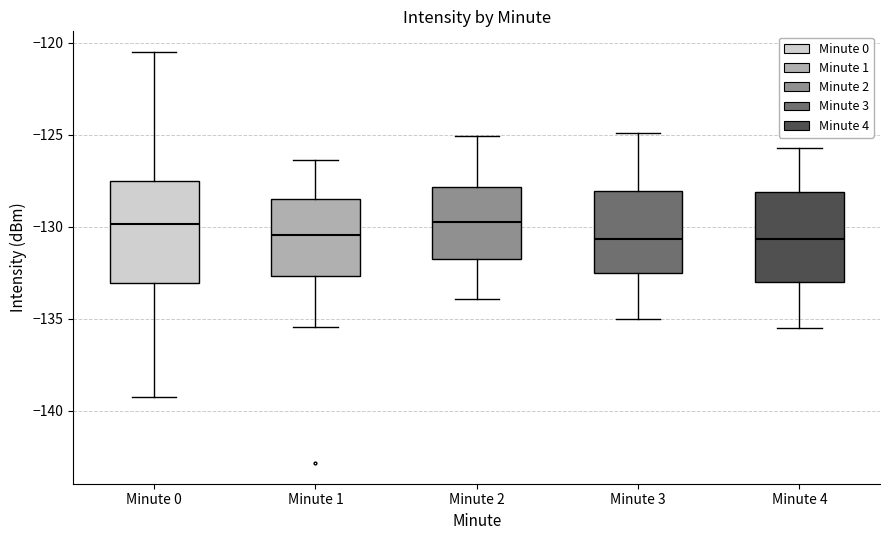

Reading left to right, read every box against the y-axis: the position of its median line, the range the box covers, and the ends of its whiskers. The values are not printed on the chart, so give them approximately, as read against the axis.

Minute 0: median -130.0, box -133.0 to -127.5, whiskers -139.0 to -120.5
Minute 1: median -130.5, box -132.5 to -128.5, whiskers -135.5 to -126.5
Minute 2: median -129.5, box -131.5 to -128.0, whiskers -134.0 to -125.0
Minute 3: median -130.5, box -132.5 to -128.0, whiskers -135.0 to -125.0
Minute 4: median -130.5, box -133.0 to -128.0, whiskers -135.5 to -125.5